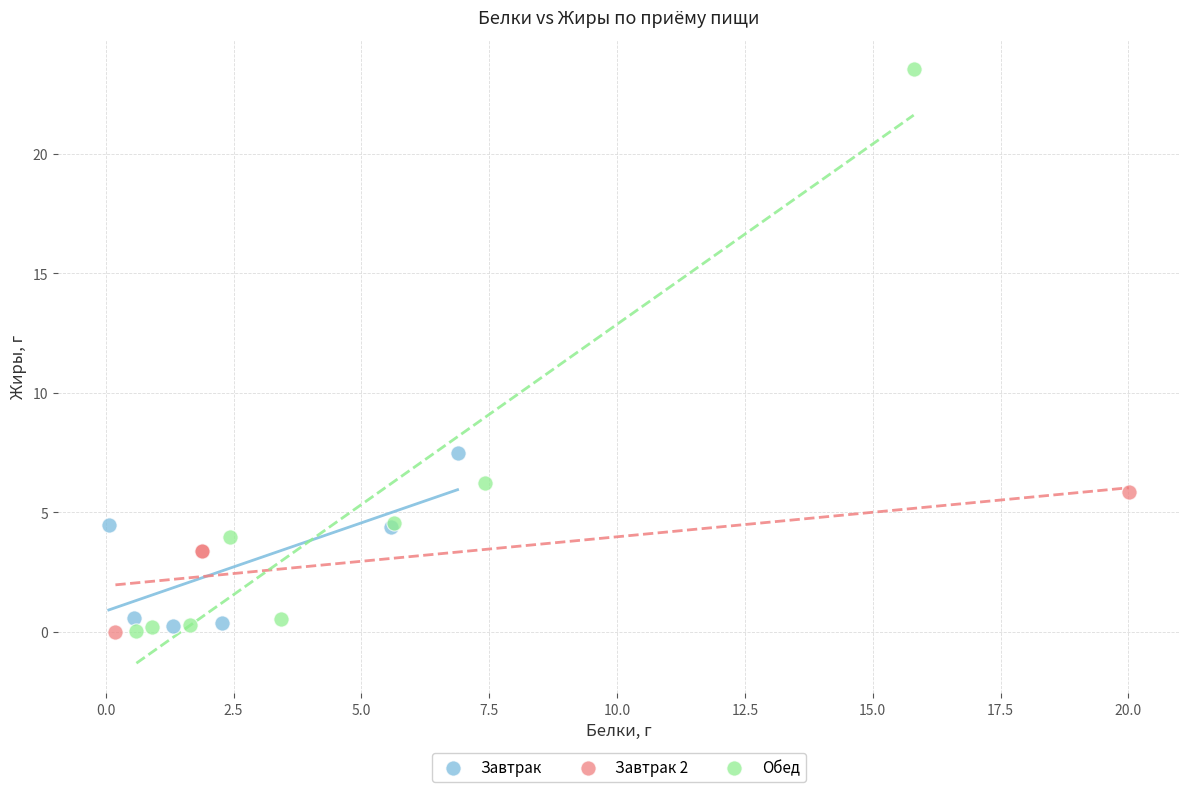

Which series has the largest Y range (max minus min)?

Обед